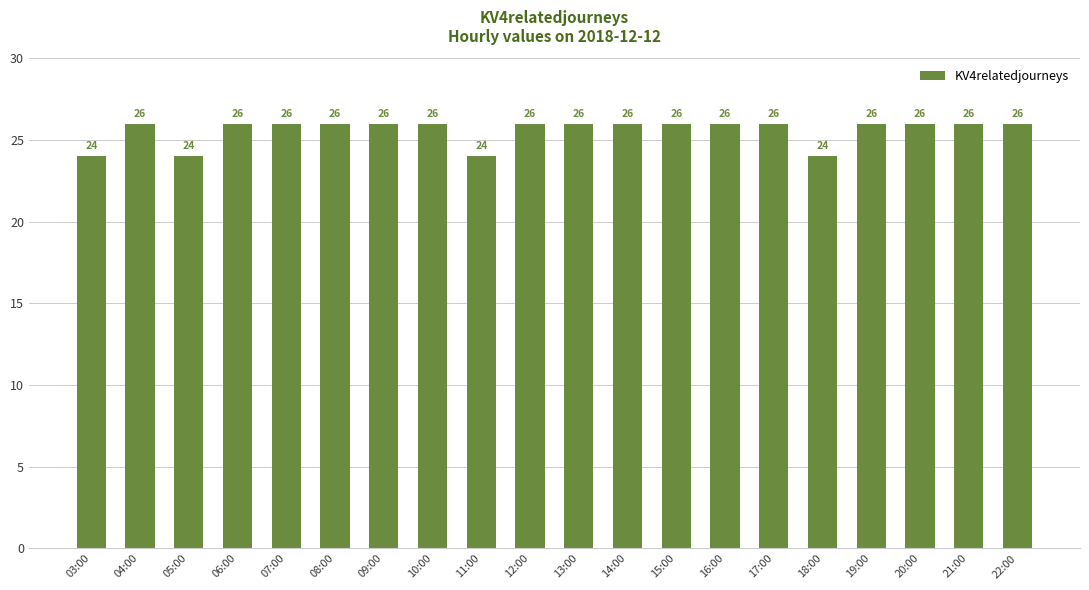

Reading left to right, extract all data points from this chart.

03:00=24	04:00=26	05:00=24	06:00=26	07:00=26	08:00=26	09:00=26	10:00=26	11:00=24	12:00=26	13:00=26	14:00=26	15:00=26	16:00=26	17:00=26	18:00=24	19:00=26	20:00=26	21:00=26	22:00=26